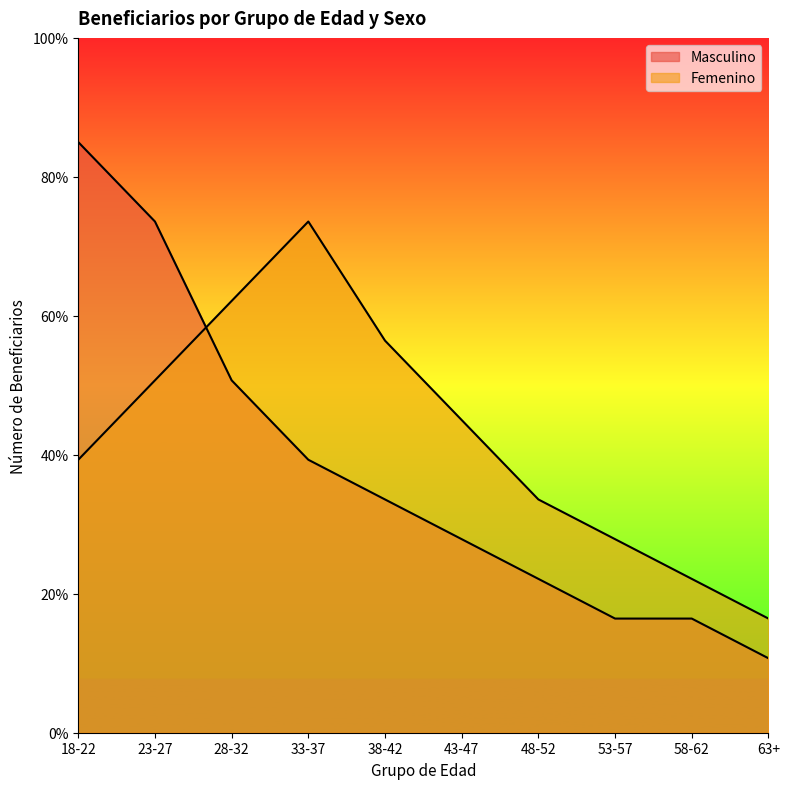

Rank the categories by Femenino value from lowest to highest.

63+, 58-62, 53-57, 48-52, 18-22, 43-47, 23-27, 38-42, 28-32, 33-37